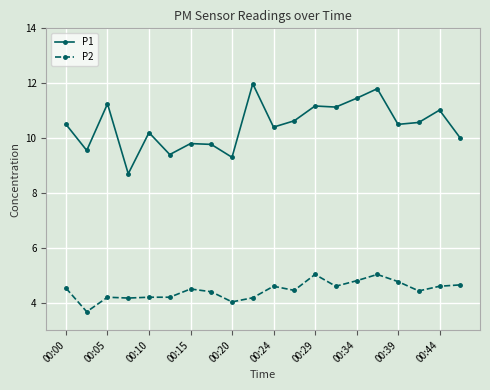

At how many categories does at least one series exceed 6?

20